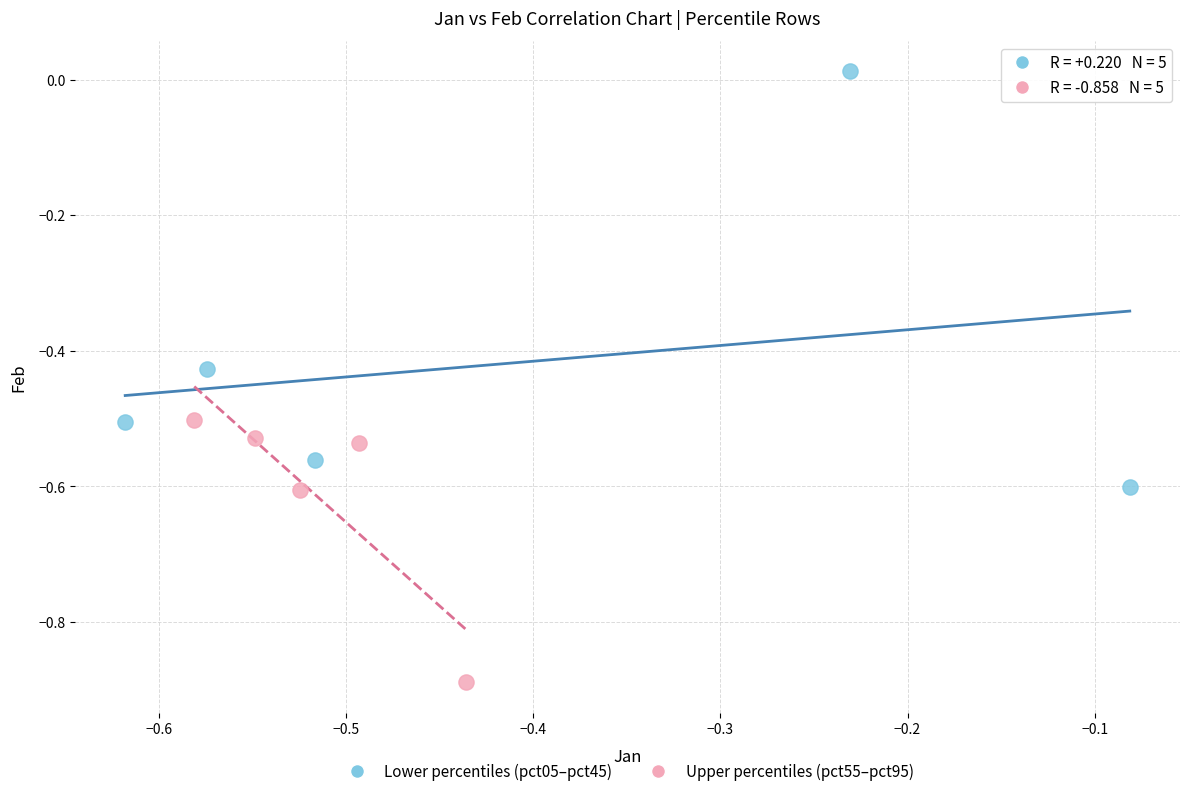

Which series contains the lowest Y value?

Upper percentiles (pct55–pct95)